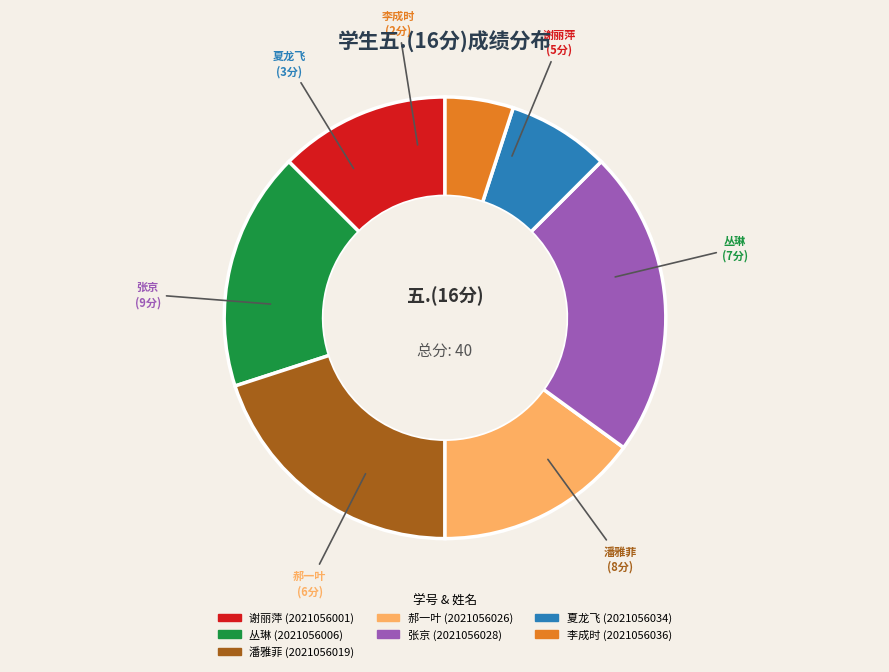

Is there a majority slice in this chart?

No